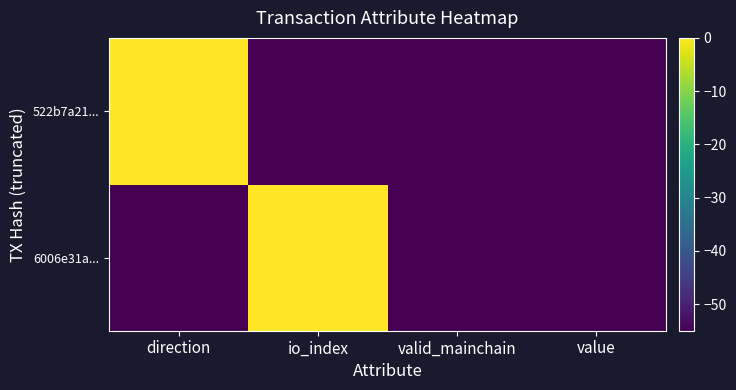

Reading left to right, extract all data points from this chart.

6006e31a...: direction=-55	io_index=0	valid_mainchain=-55	value=-55
522b7a21...: direction=0	io_index=-55	valid_mainchain=-55	value=-55